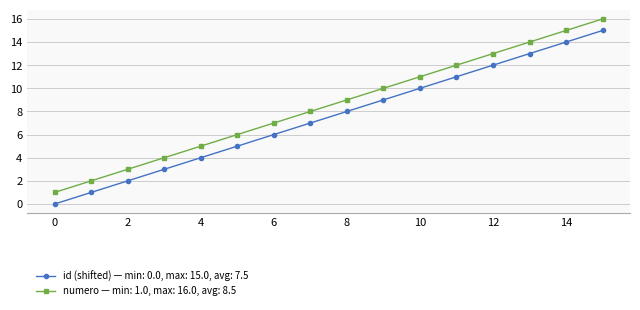

Reading left to right, list all the values displayed in this chart.

id (shifted): 0	1	2	3	4	5	6	7	8	9	10	11	12	13	14	15
numero: 1	2	3	4	5	6	7	8	9	10	11	12	13	14	15	16